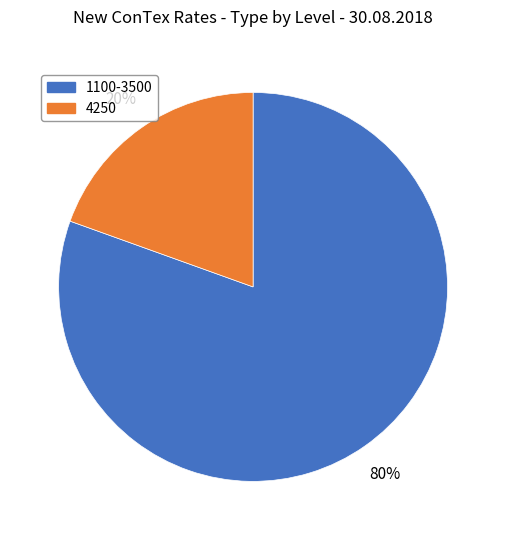

Count the number of slices in the pie.

2